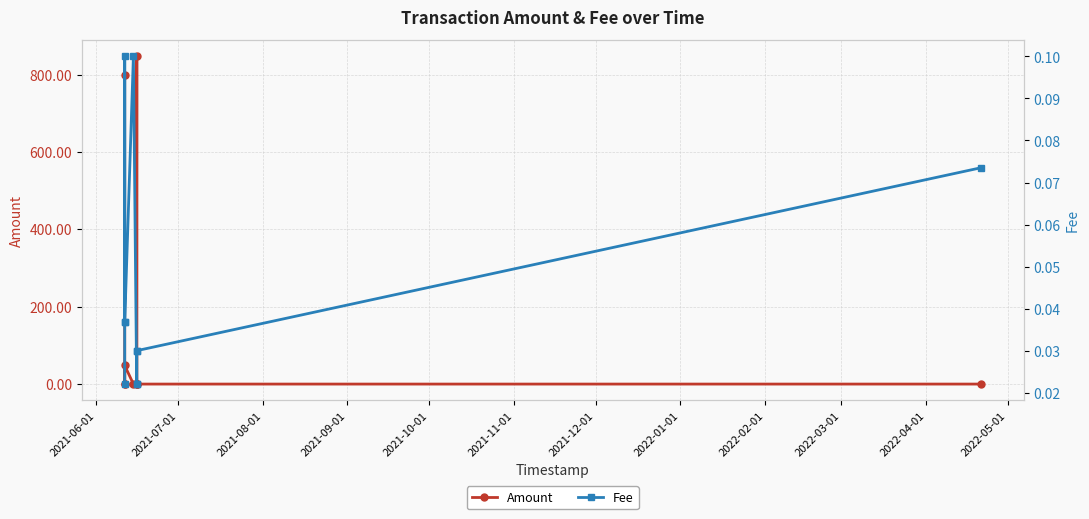

In Fee, how many points are higher than both neighbors (excluding endpoints)?

2